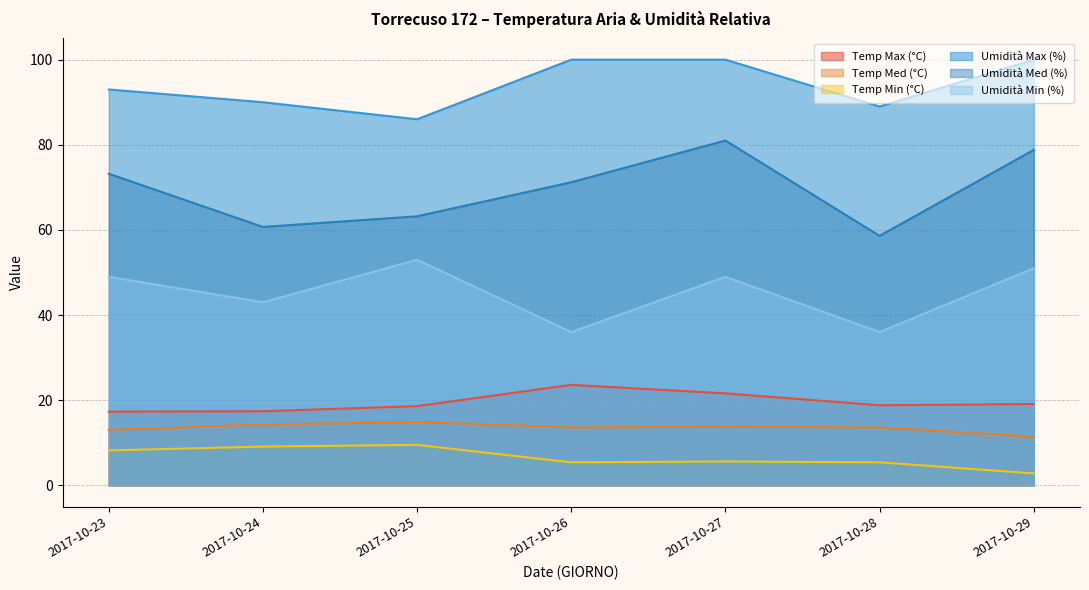

At how many categories does at least one series exceed 17?

7